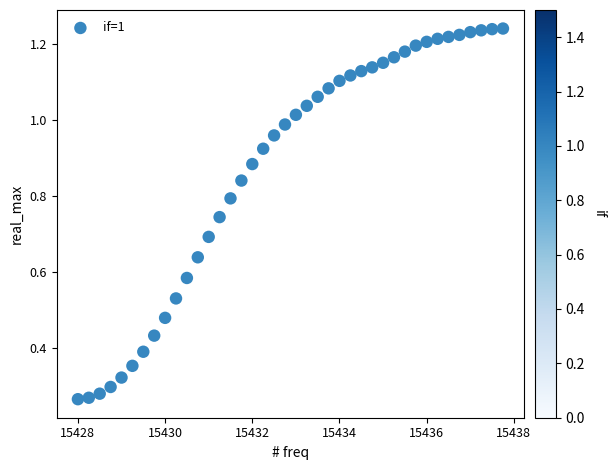

What is the range of X values (max minus min)?

9.8